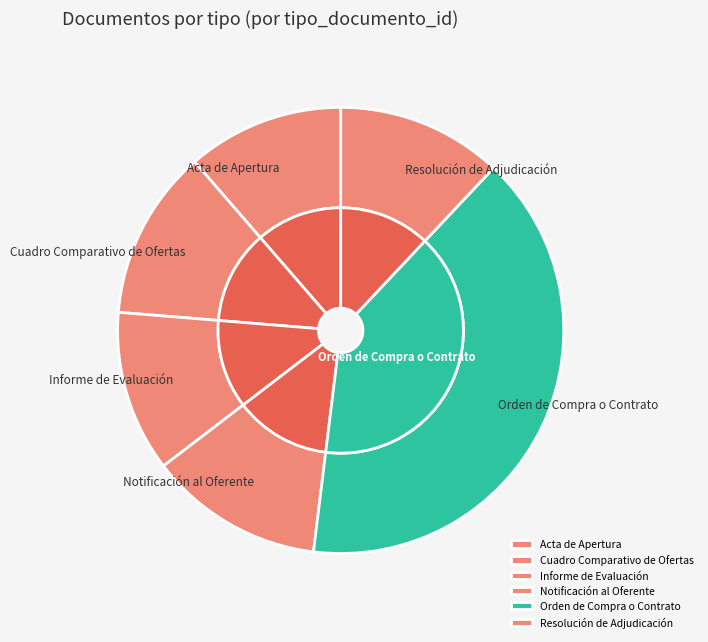

Is there a majority slice in this chart?

No